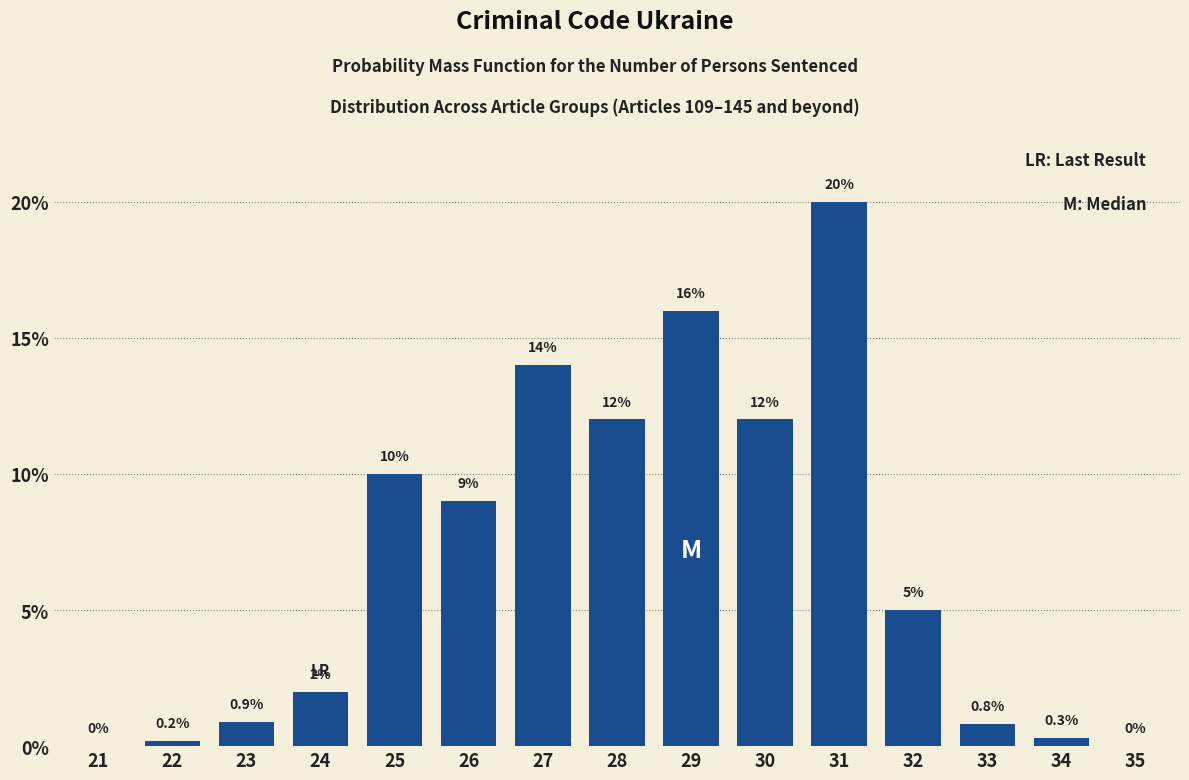

Reading left to right, what are all the values shown in this chart?

21=0.0	22=0.2	23=0.9	24=2.0	25=10.0	26=9.0	27=14.0	28=12.0	29=16.0	30=12.0	31=20.0	32=5.0	33=0.8	34=0.3	35=0.0